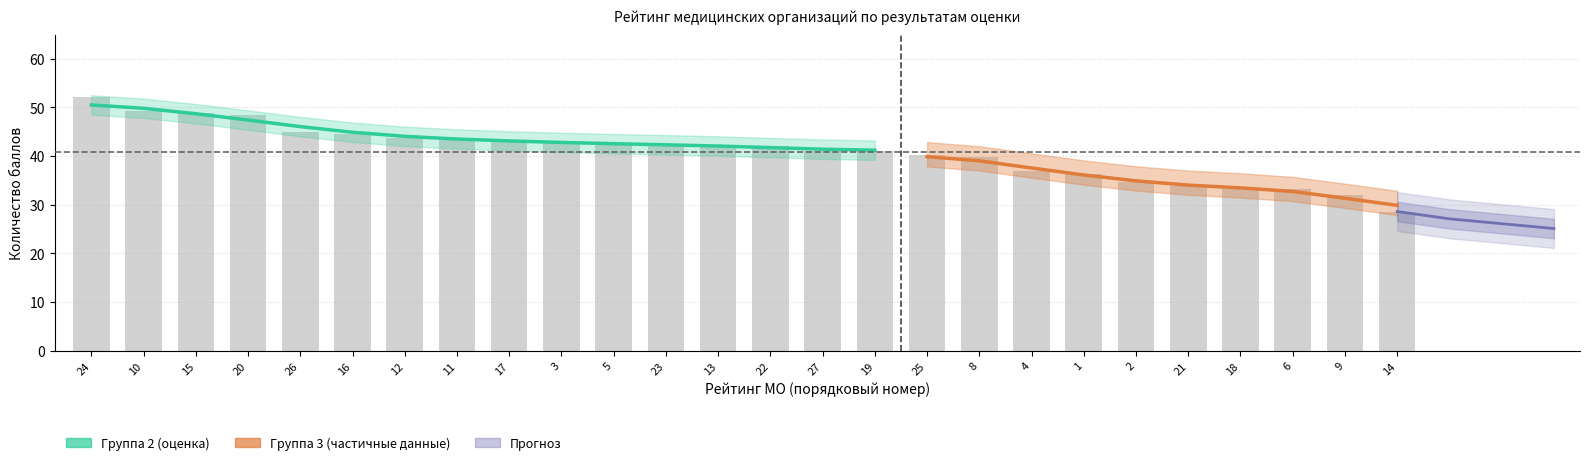

Rank the categories by value from lowest to highest.

14, 9, 6, 18, 21, 2, 1, 4, 8, 25, 27, 19, 22, 13, 5, 23, 3, 17, 11, 12, 16, 26, 20, 15, 10, 24